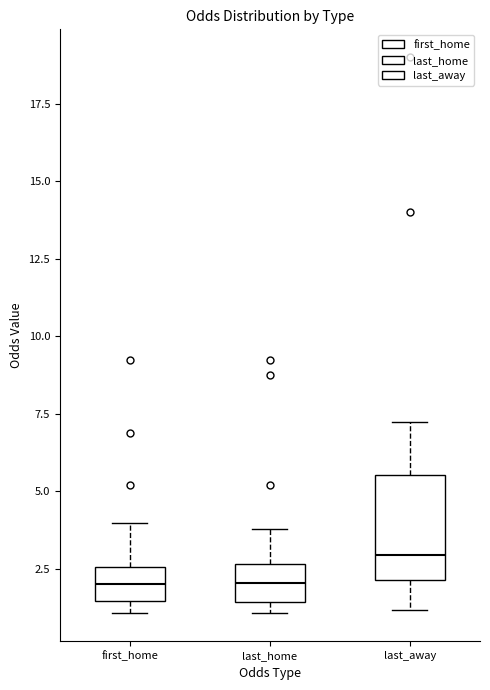

Comparing the boxes themselves (not the whiskers), which one is the tallest?

last_away